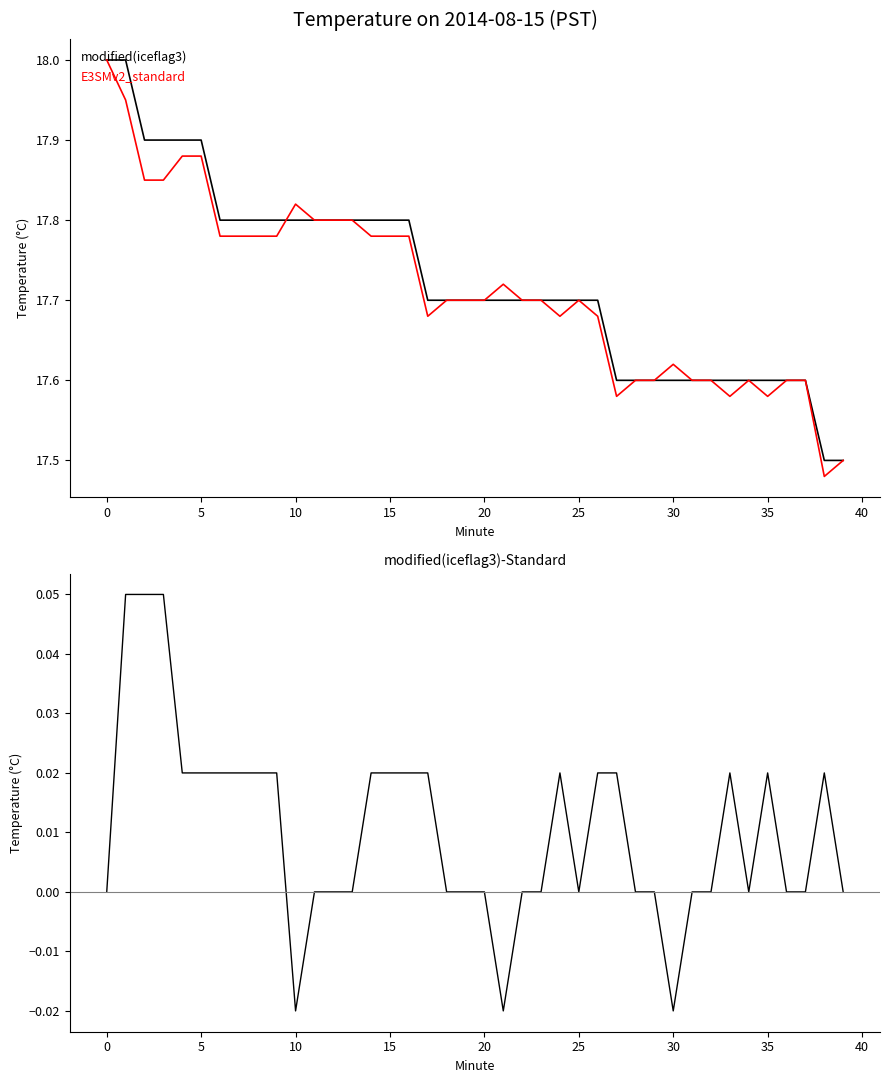

What is the highest value of the modified(iceflag3) series?

18.0